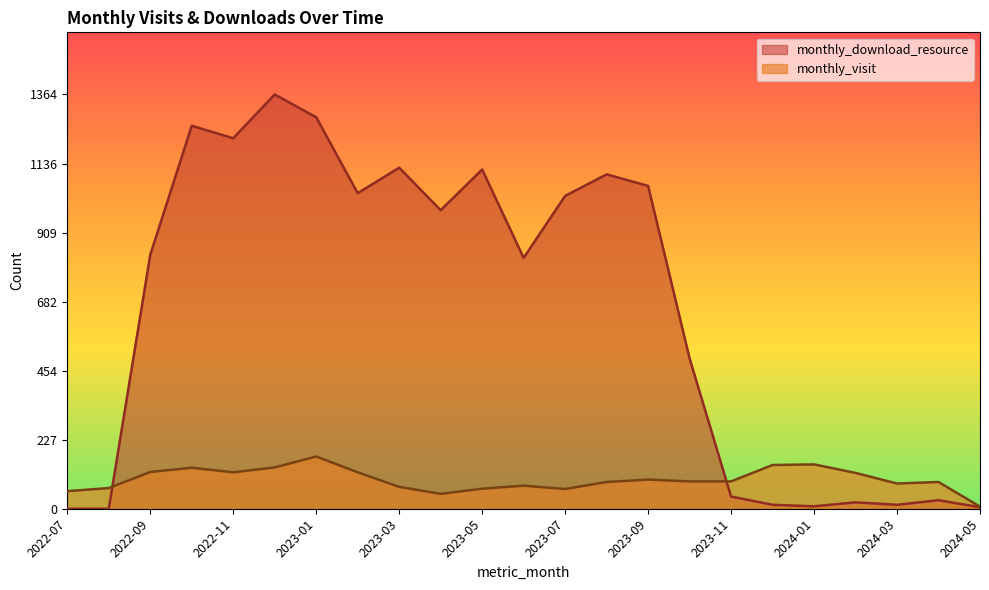

What is the sum of all monthly_visit values?

2208